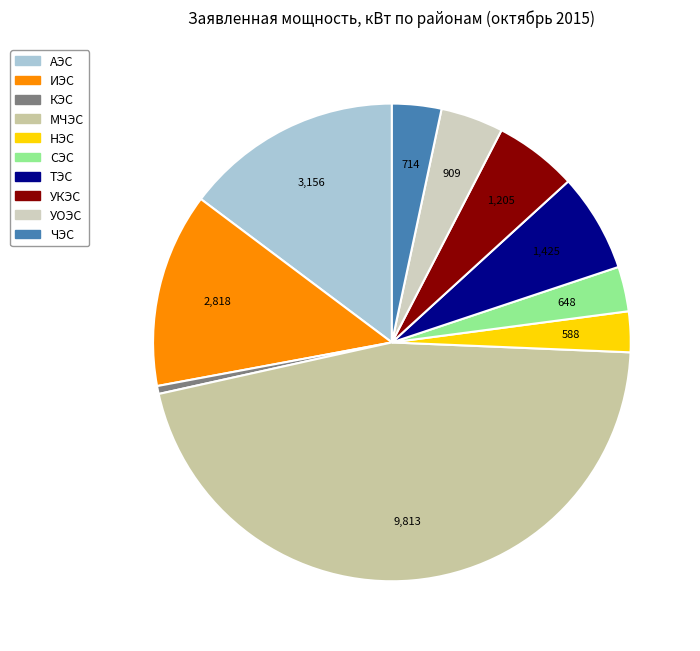

Which category has the biggest portion of the pie?

МЧЭС